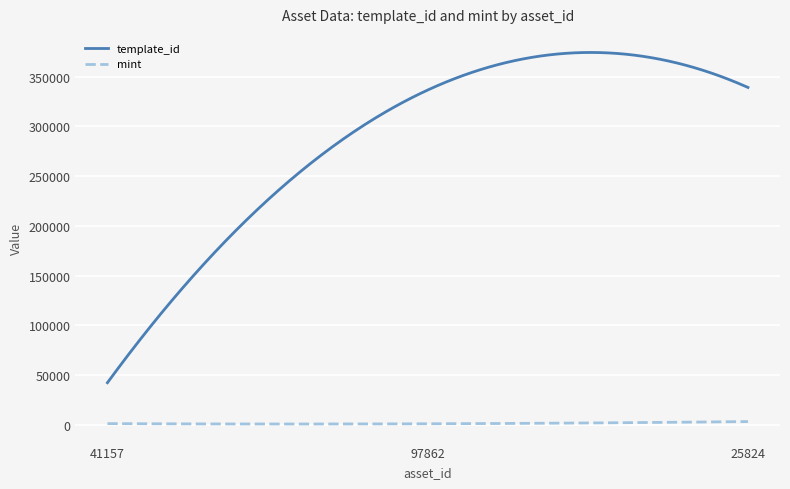

Which series has the largest total across all categories?

template_id